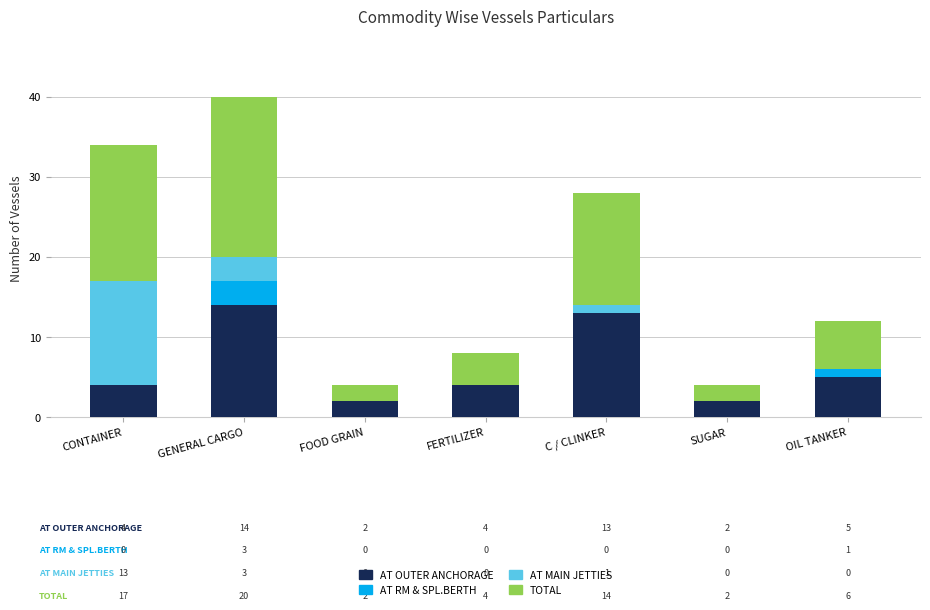

At which label does AT OUTER ANCHORAGE reach its peak?

GENERAL CARGO